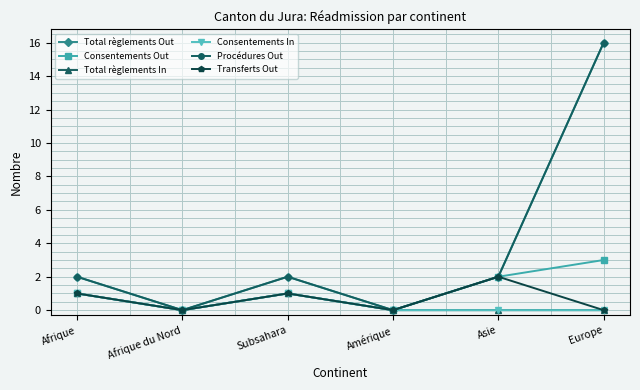

How many interior local peaks does the Total règlements Out series have?

1